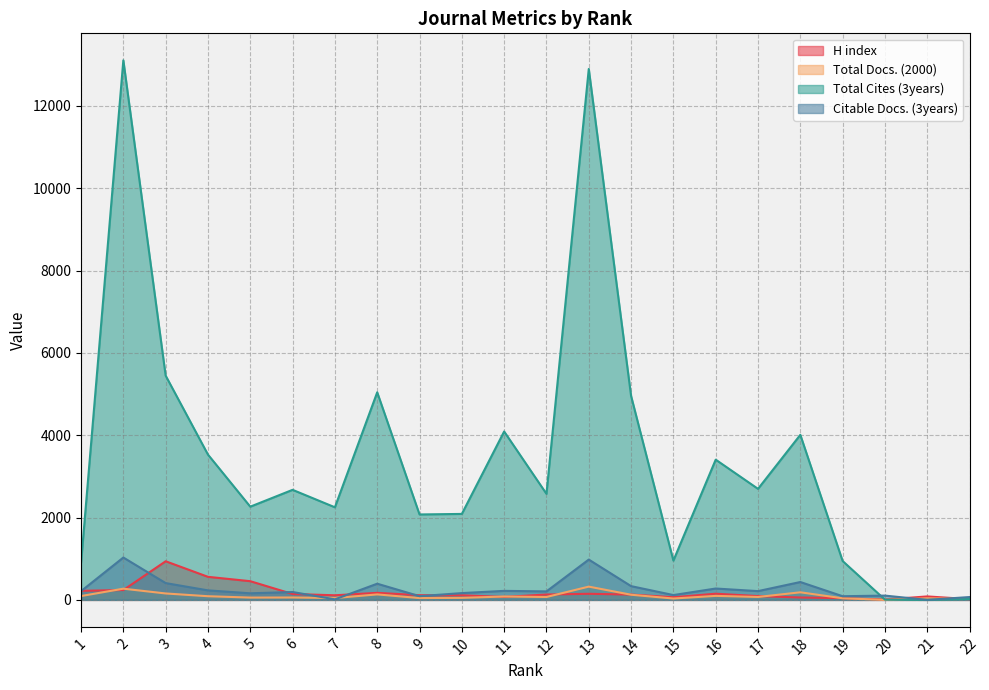

In H index, how many points are higher than both neighbors (excluding endpoints)?

5